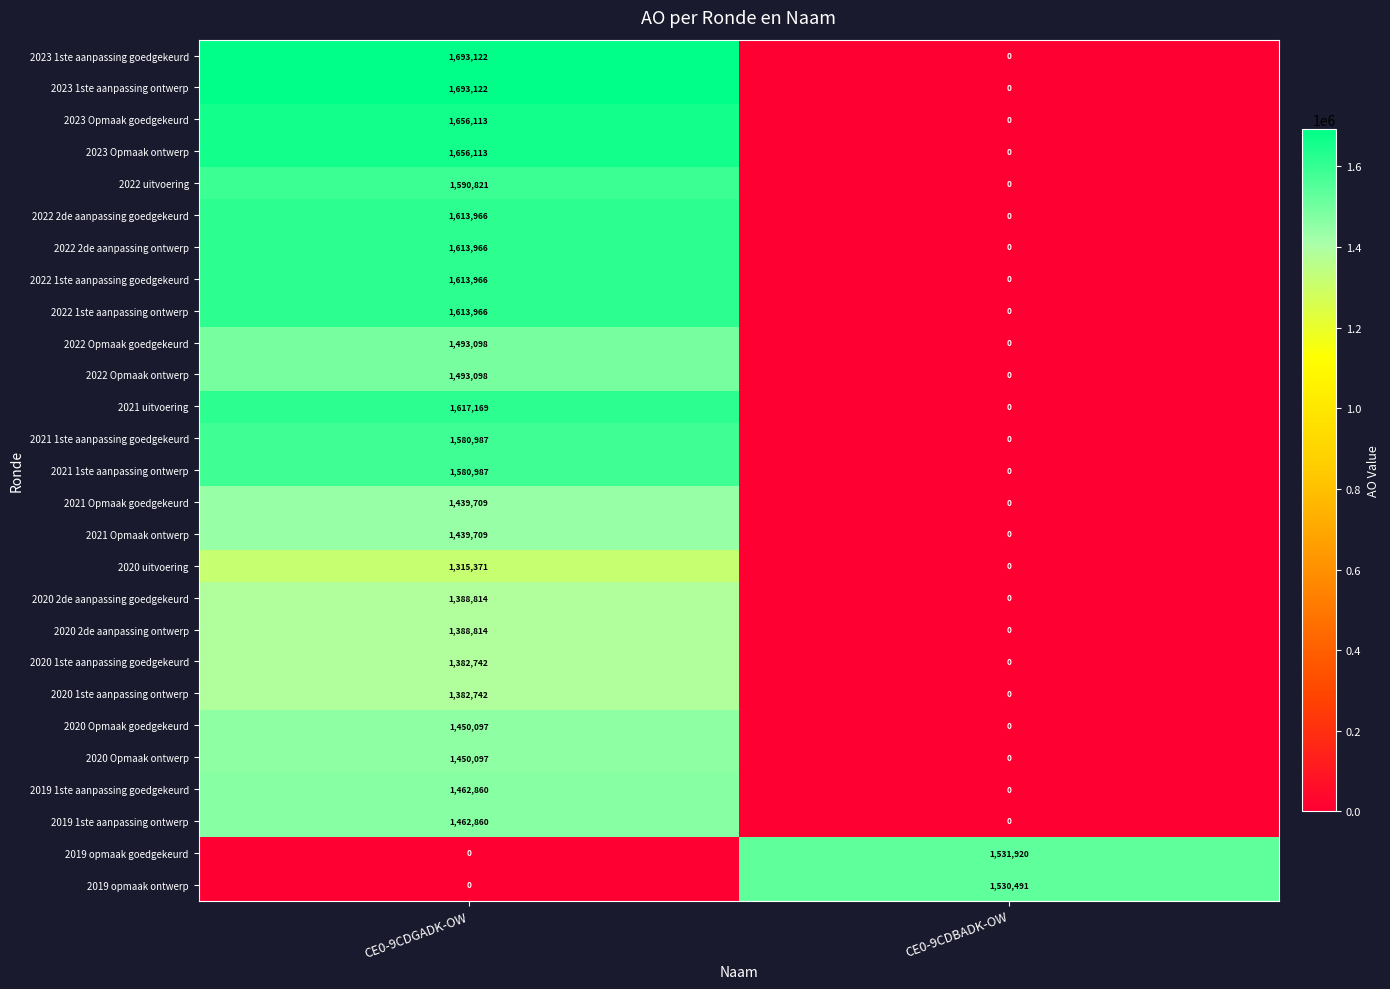

Is it true that 2023 Opmaak ontwerp equals 0 at CE0-9CDBADK-OW?

True